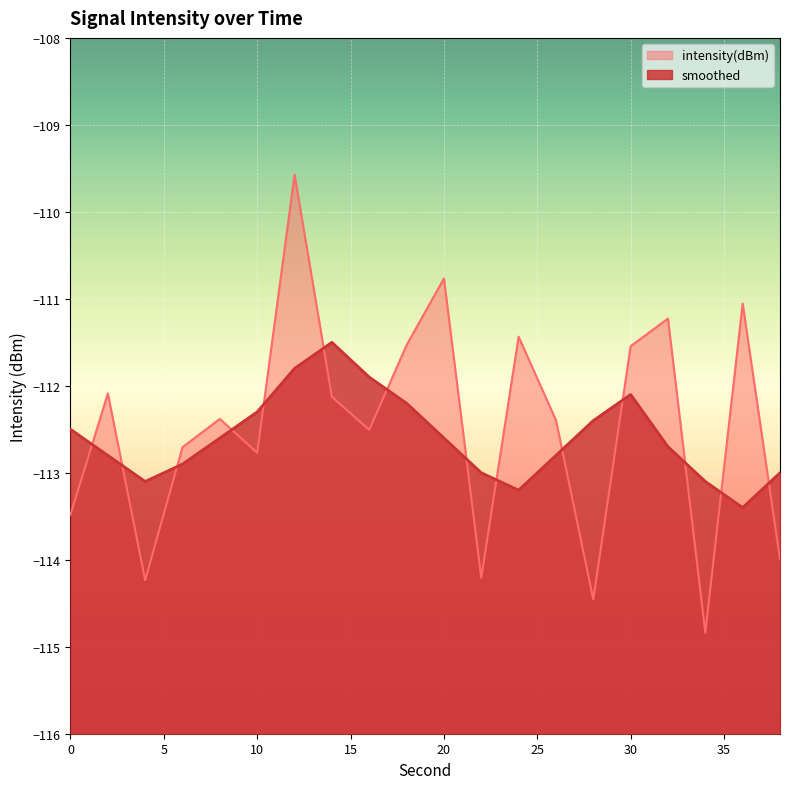

Which series has the largest range (max minus min)?

intensity(dBm)